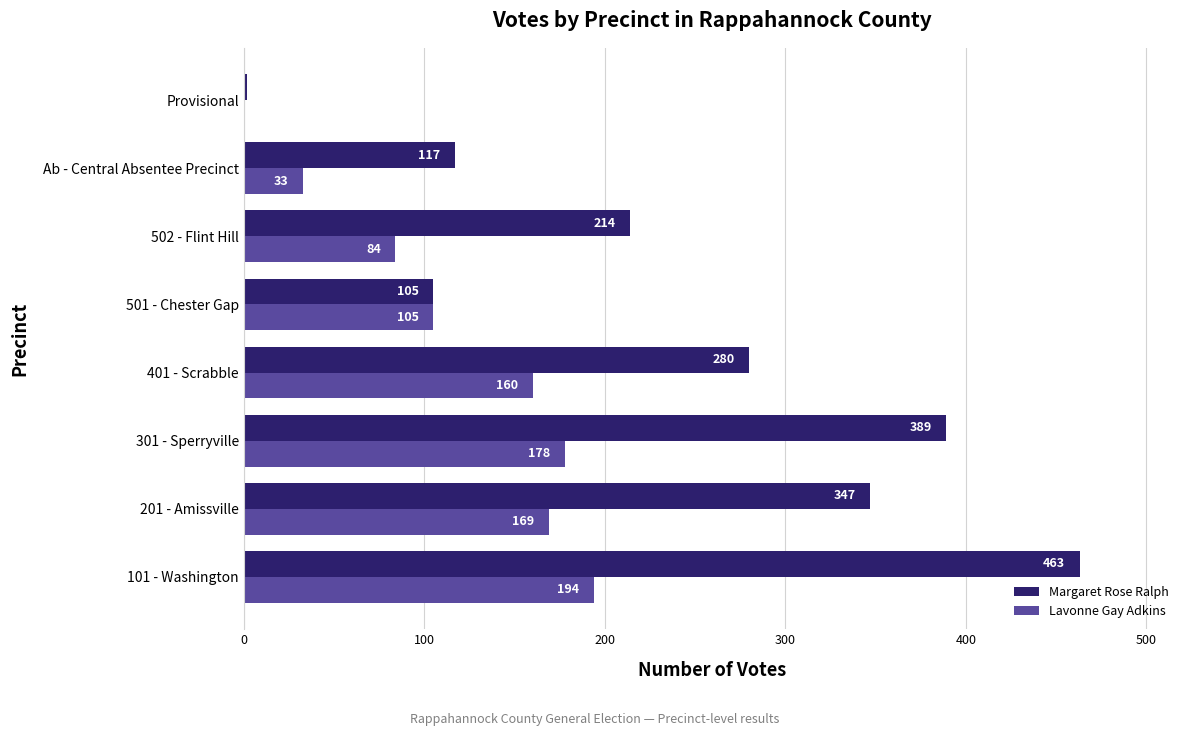

At which category is the sum across all series the highest?

101 - Washington